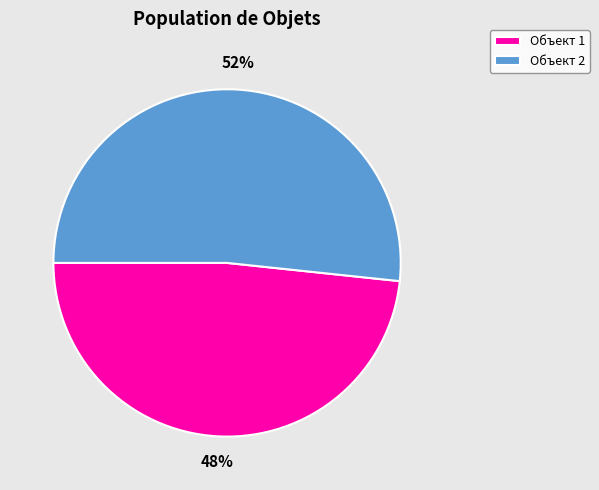

What is the largest slice in the pie chart?

Объект 2